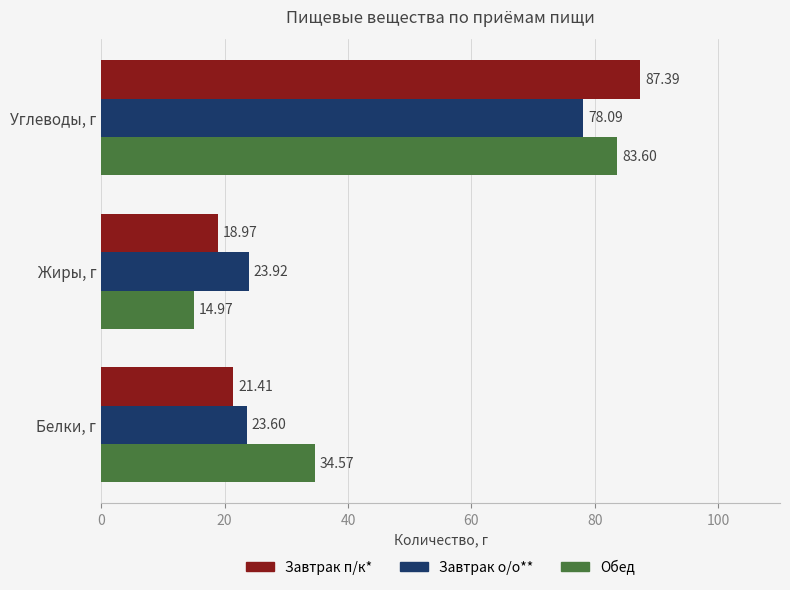

At which category is the sum across all series the highest?

Углеводы, г